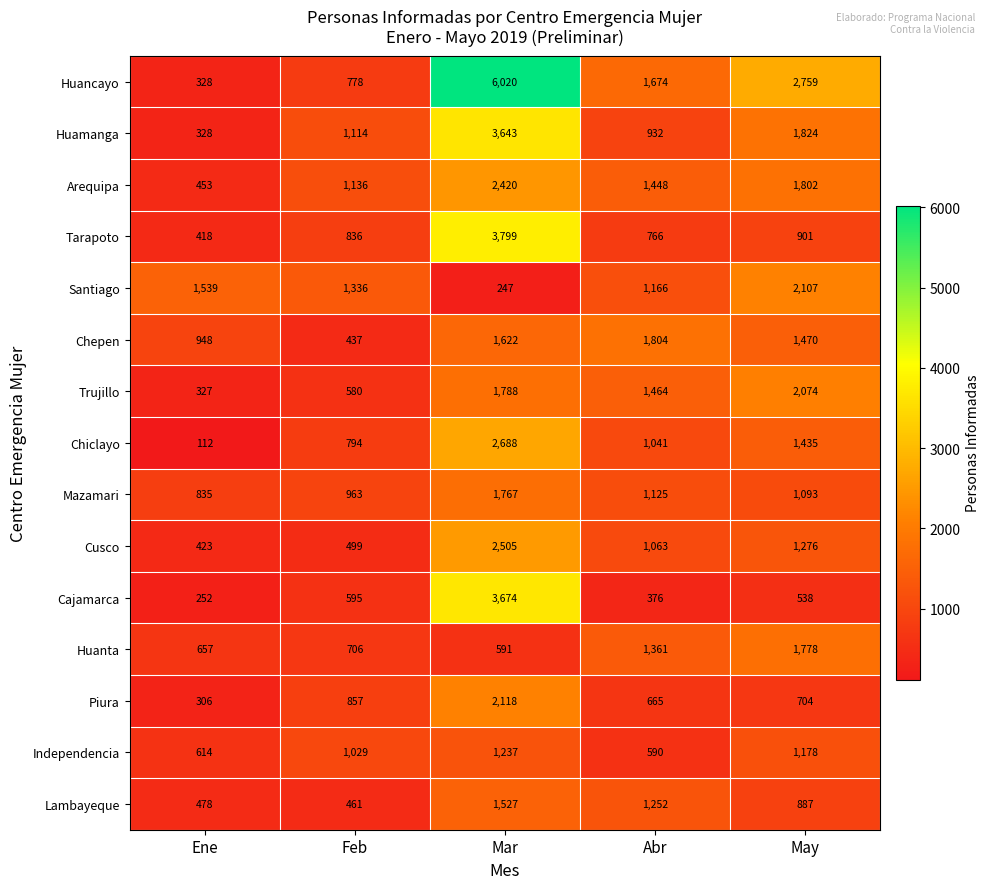

Rank the categories by Cusco value from highest to lowest.

Mar, May, Abr, Feb, Ene